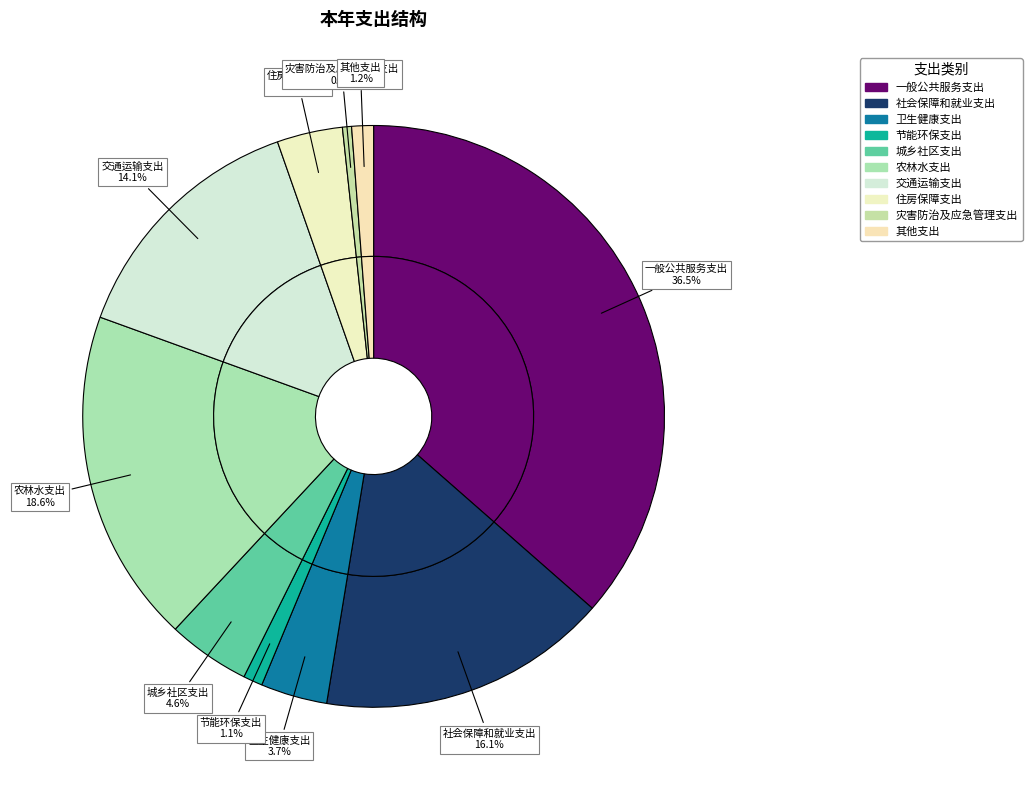

The 节能环保支出 slice represents 1% of the pie. True or false?

True